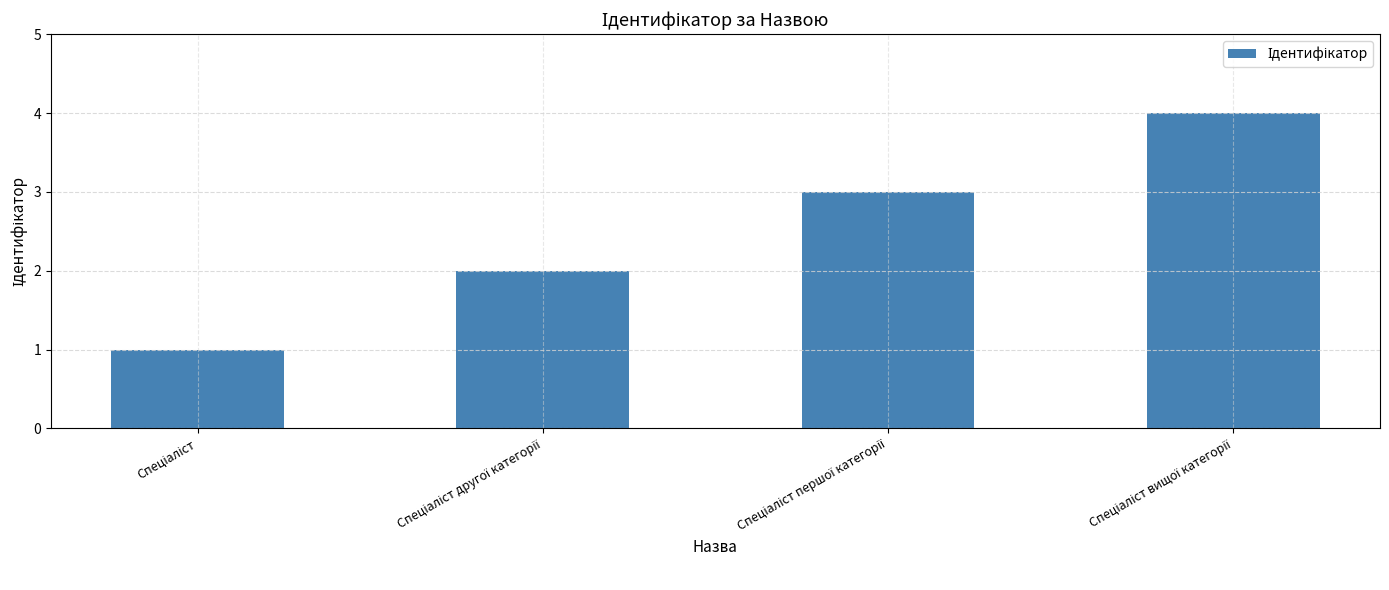

What is the difference between the maximum and minimum values?

3